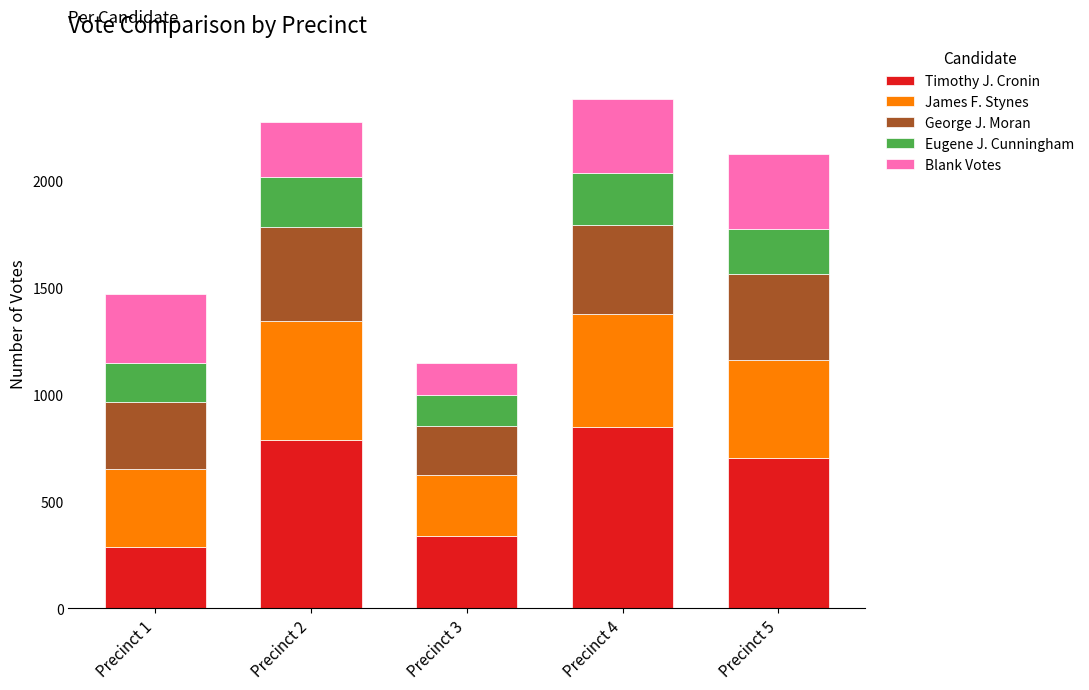

What is the sum of the Timothy J. Cronin values at Precinct 2 and Precinct 1?

1077